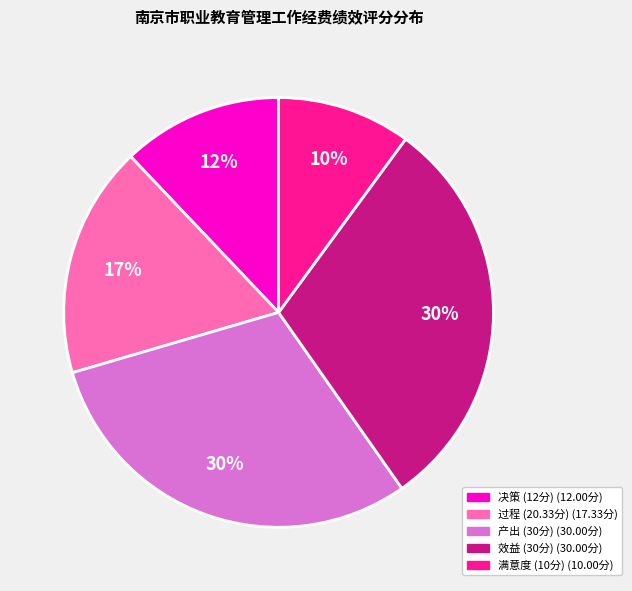

Is there a majority slice in this chart?

No